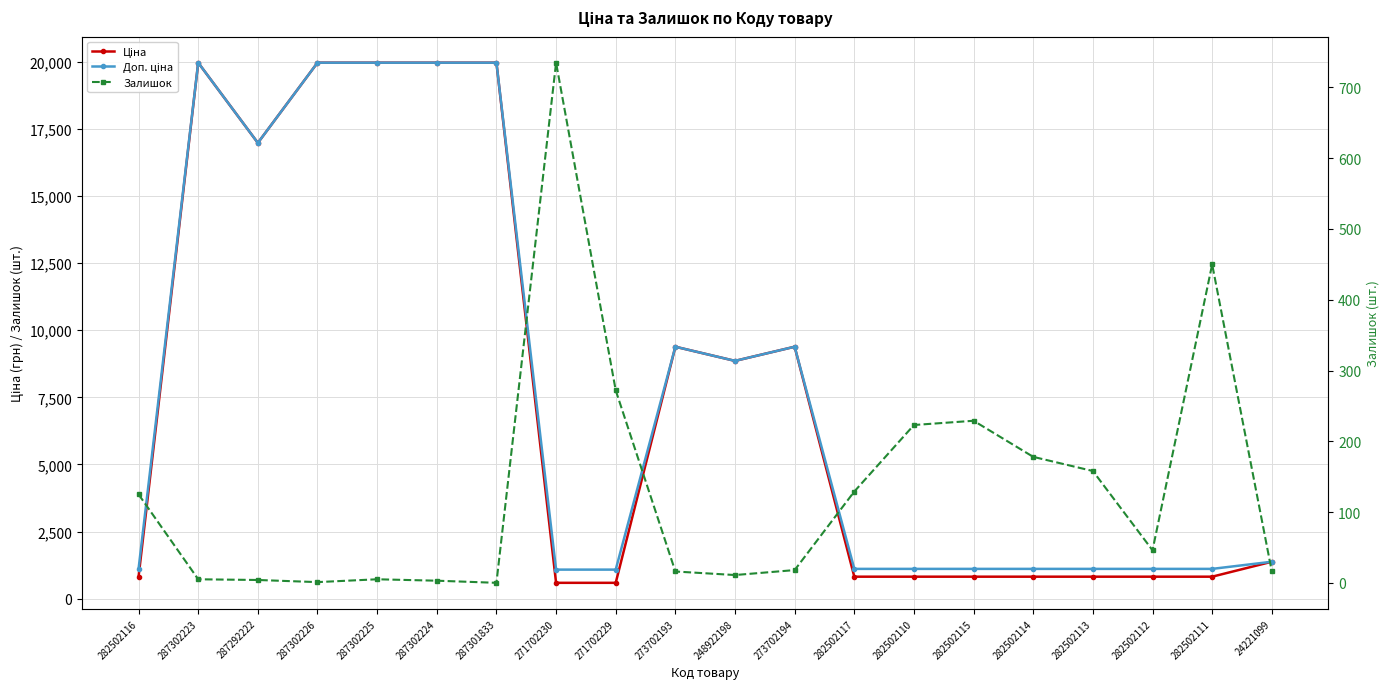

What is the difference between the highest and lowest values at 282502111?

659.2